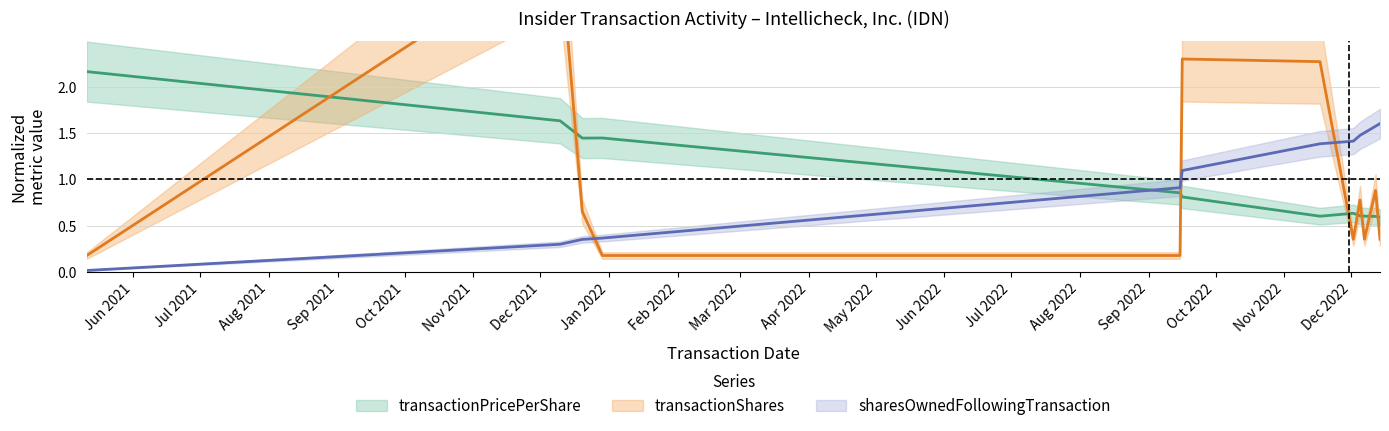

How many times do sharesOwnedFollowingTransaction and transactionShares cross each other?

3